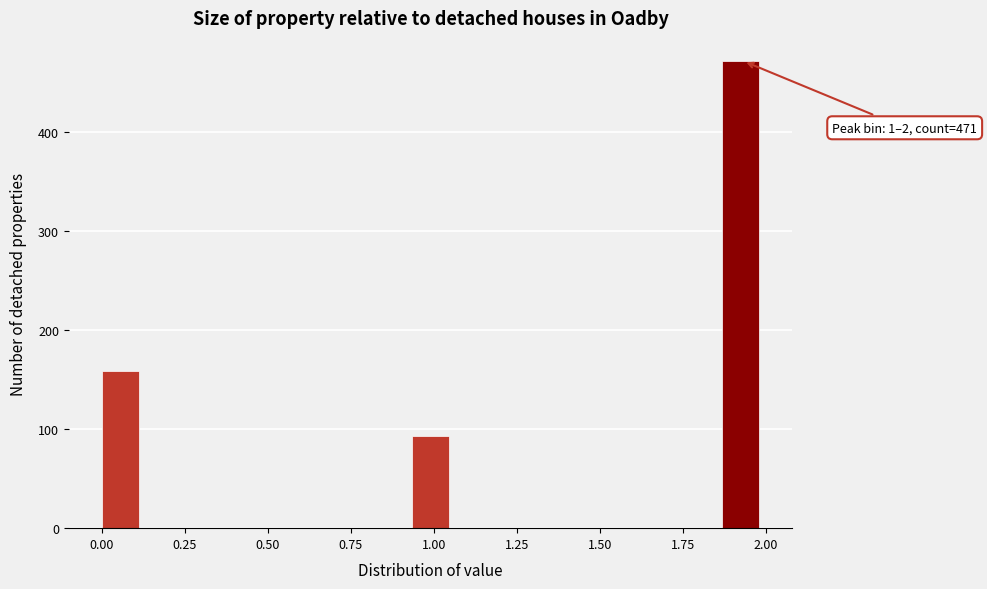

Read against the x-axis, roughly where is the centre of the tallest bar?

1.90